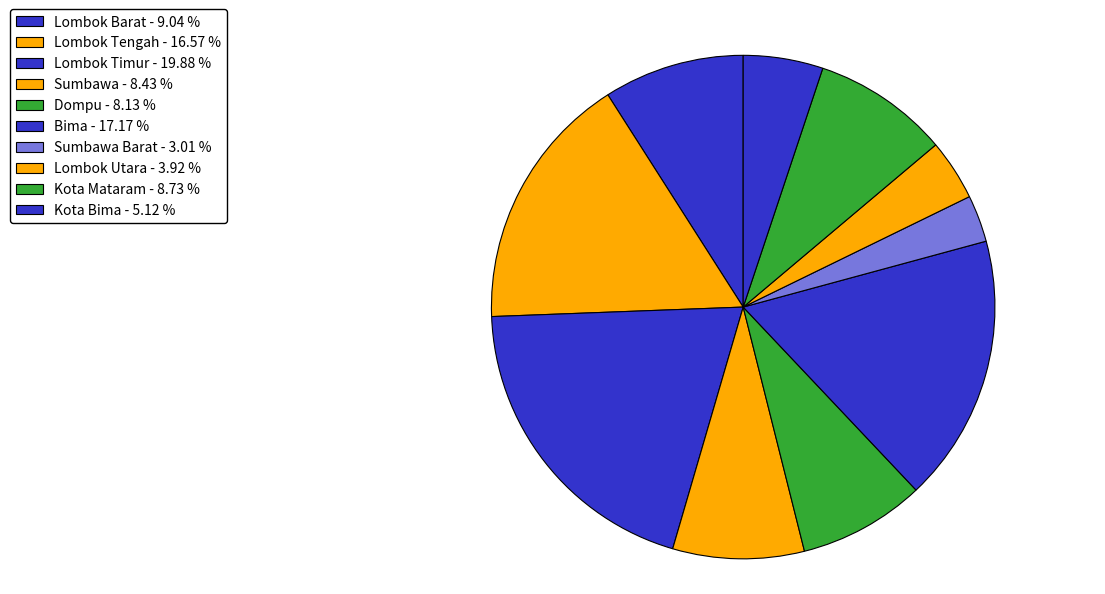

Is there any slice that represents more than half of the pie?

No